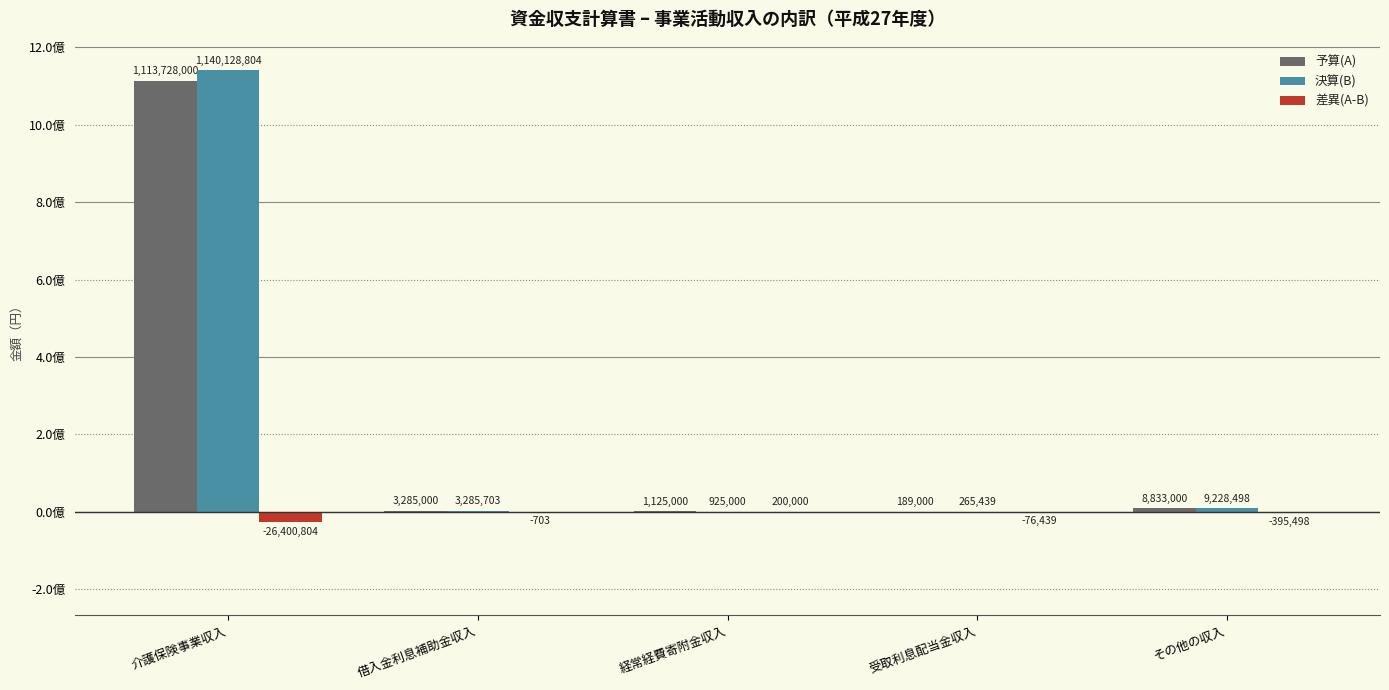

Is the value of 予算(A) at その他の収入 greater than the value of 差異(A-B) at 経常経費寄附金収入?

Yes